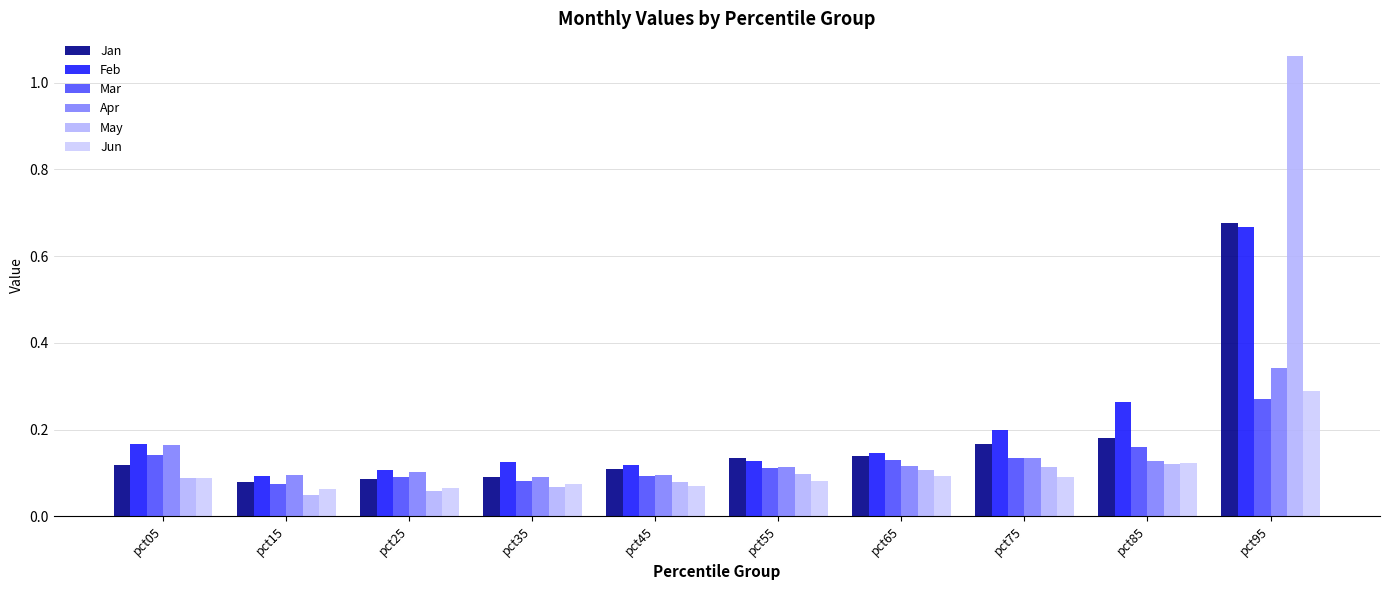

The Jun series shows 0.1 at pct55. True or false?

True